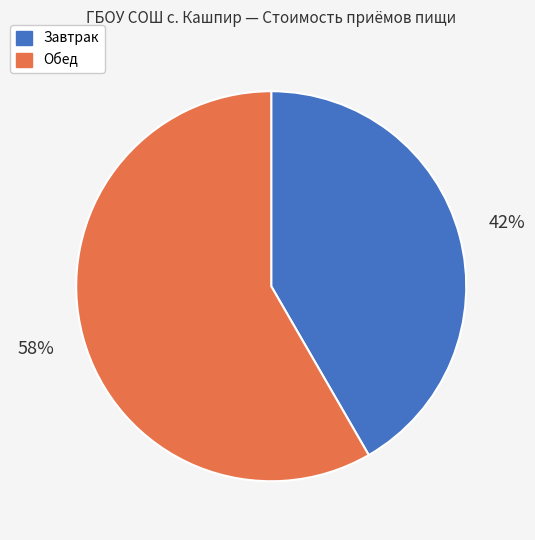

Is the sum of Обед and Завтрак greater than half?

Yes